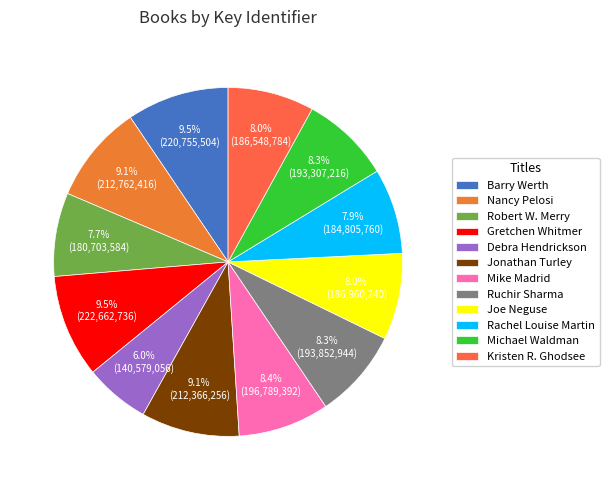

Which slice is the smallest?

Debra Hendrickson